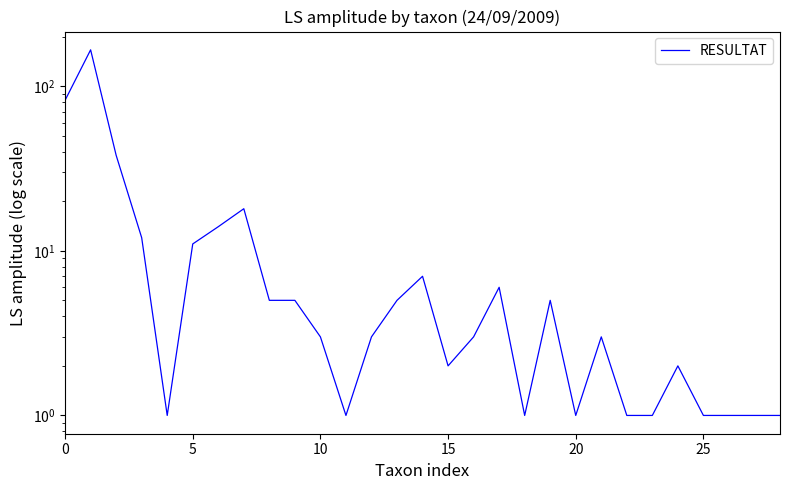

Approximately how many times larger is the value at 17 compared to 0?

0.1